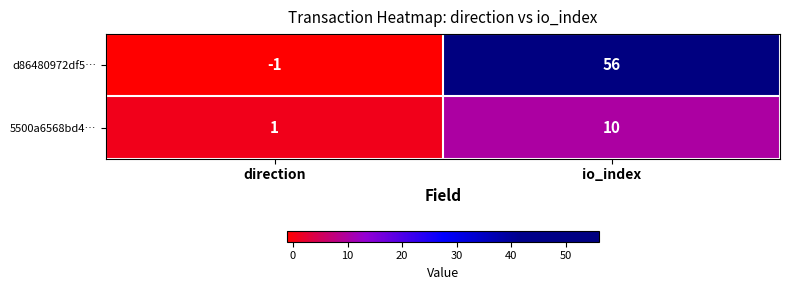

Reading left to right, extract all data points from this chart.

d86480972df5…: direction=-1	io_index=56
5500a6568bd4…: direction=1	io_index=10